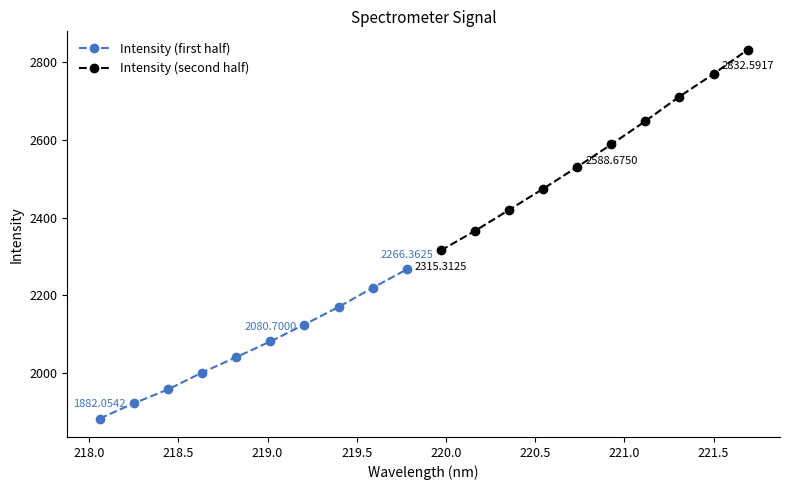

True or false: Intensity (first half) has more than 2 interior local peaks.

False